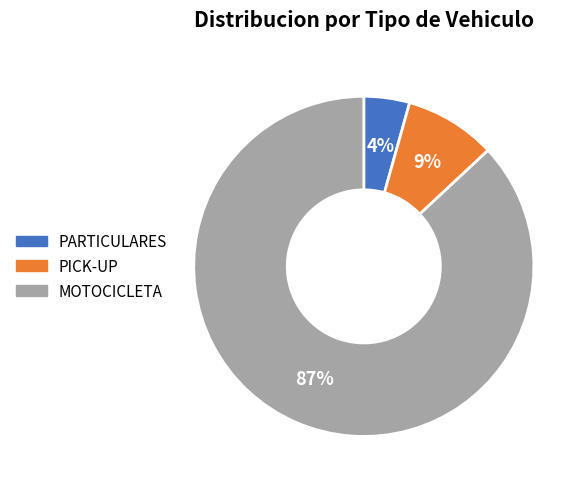

How many segments does this pie chart have?

3